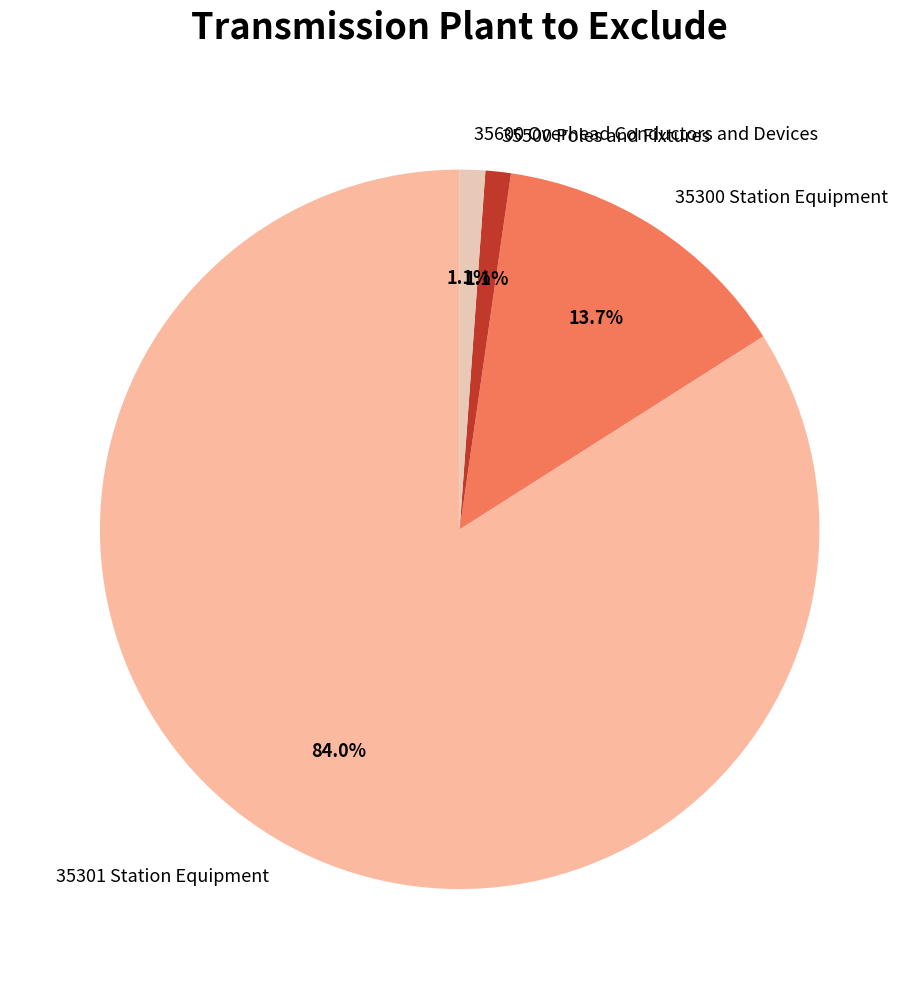

The 35301 Station Equipment slice represents 84% of the pie. True or false?

True